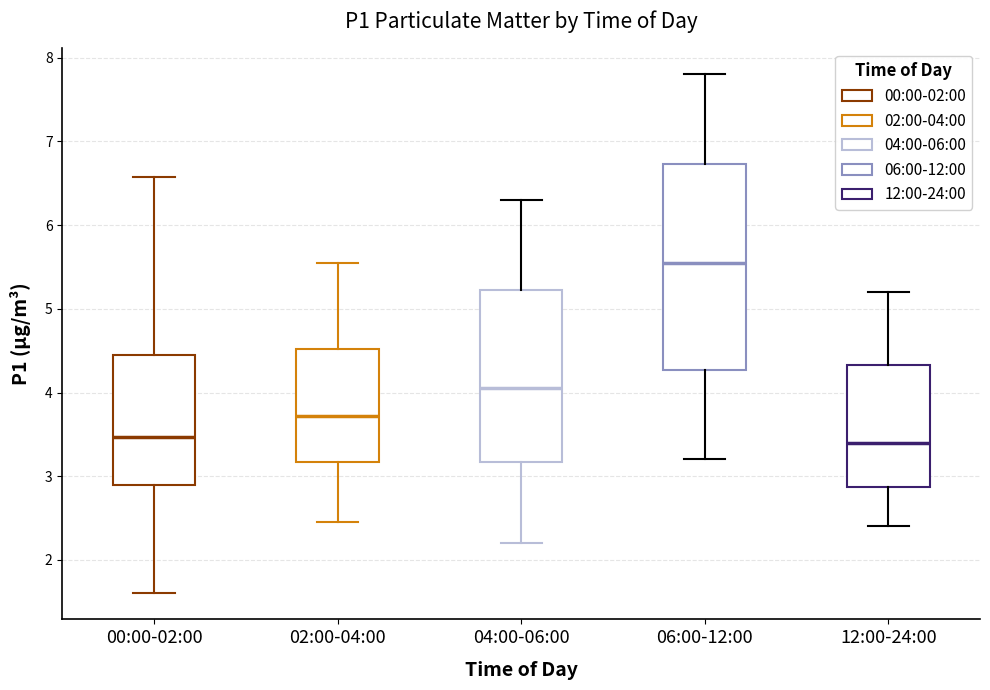

Reading left to right, read every box against the y-axis: the position of its median line, the range the box covers, and the ends of its whiskers. The values are not printed on the chart, so give them approximately, as read against the axis.

00:00-02:00: median 3.5, box 2.9 to 4.4, whiskers 1.6 to 6.6
02:00-04:00: median 3.7, box 3.2 to 4.5, whiskers 2.5 to 5.6
04:00-06:00: median 4.1, box 3.2 to 5.2, whiskers 2.2 to 6.3
06:00-12:00: median 5.6, box 4.3 to 6.7, whiskers 3.2 to 7.8
12:00-24:00: median 3.4, box 2.9 to 4.3, whiskers 2.4 to 5.2